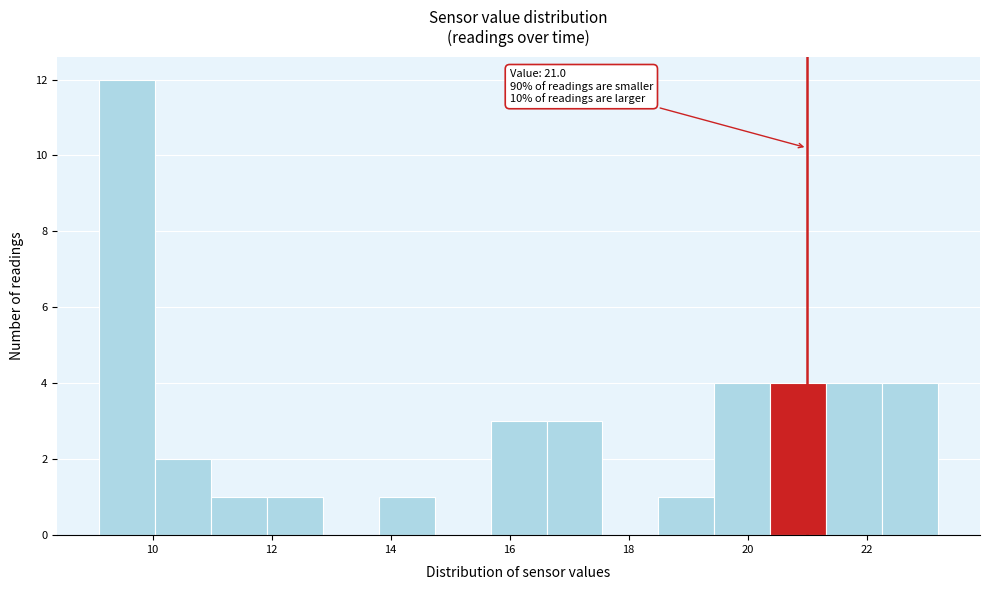

Which range on the x-axis has the tallest bar?

9.10 to 10.04